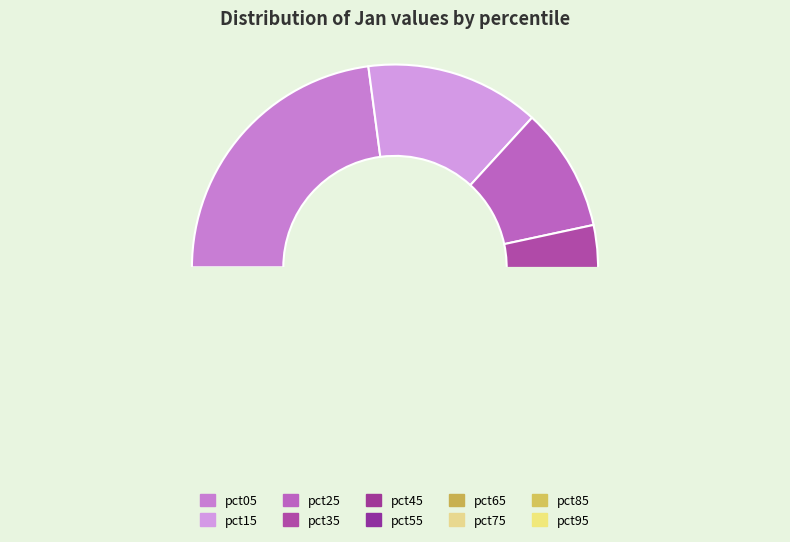

Is it true that pct75 is 15% of the pie?

False